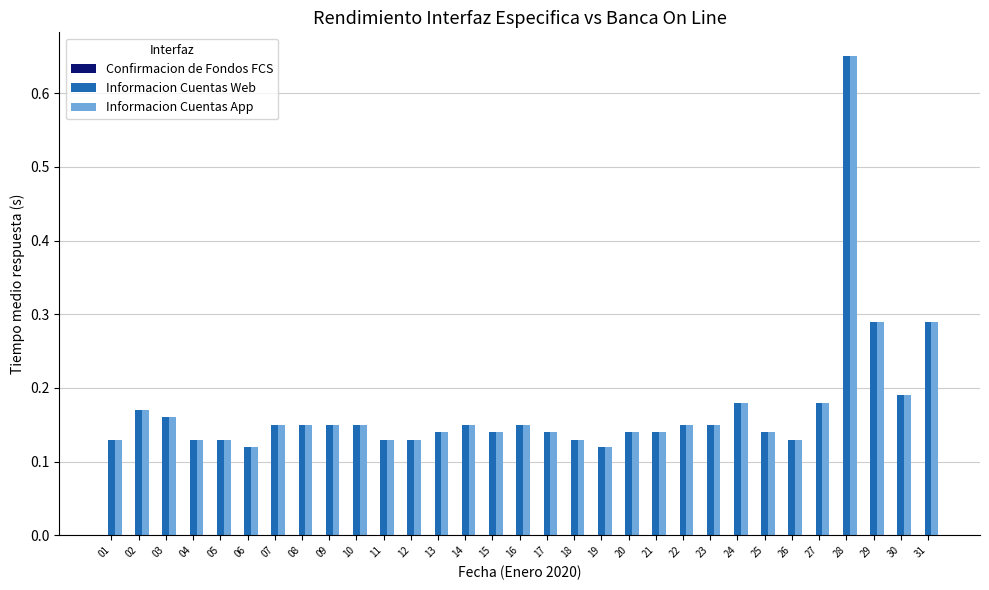

At which category is the sum across all series the highest?

28